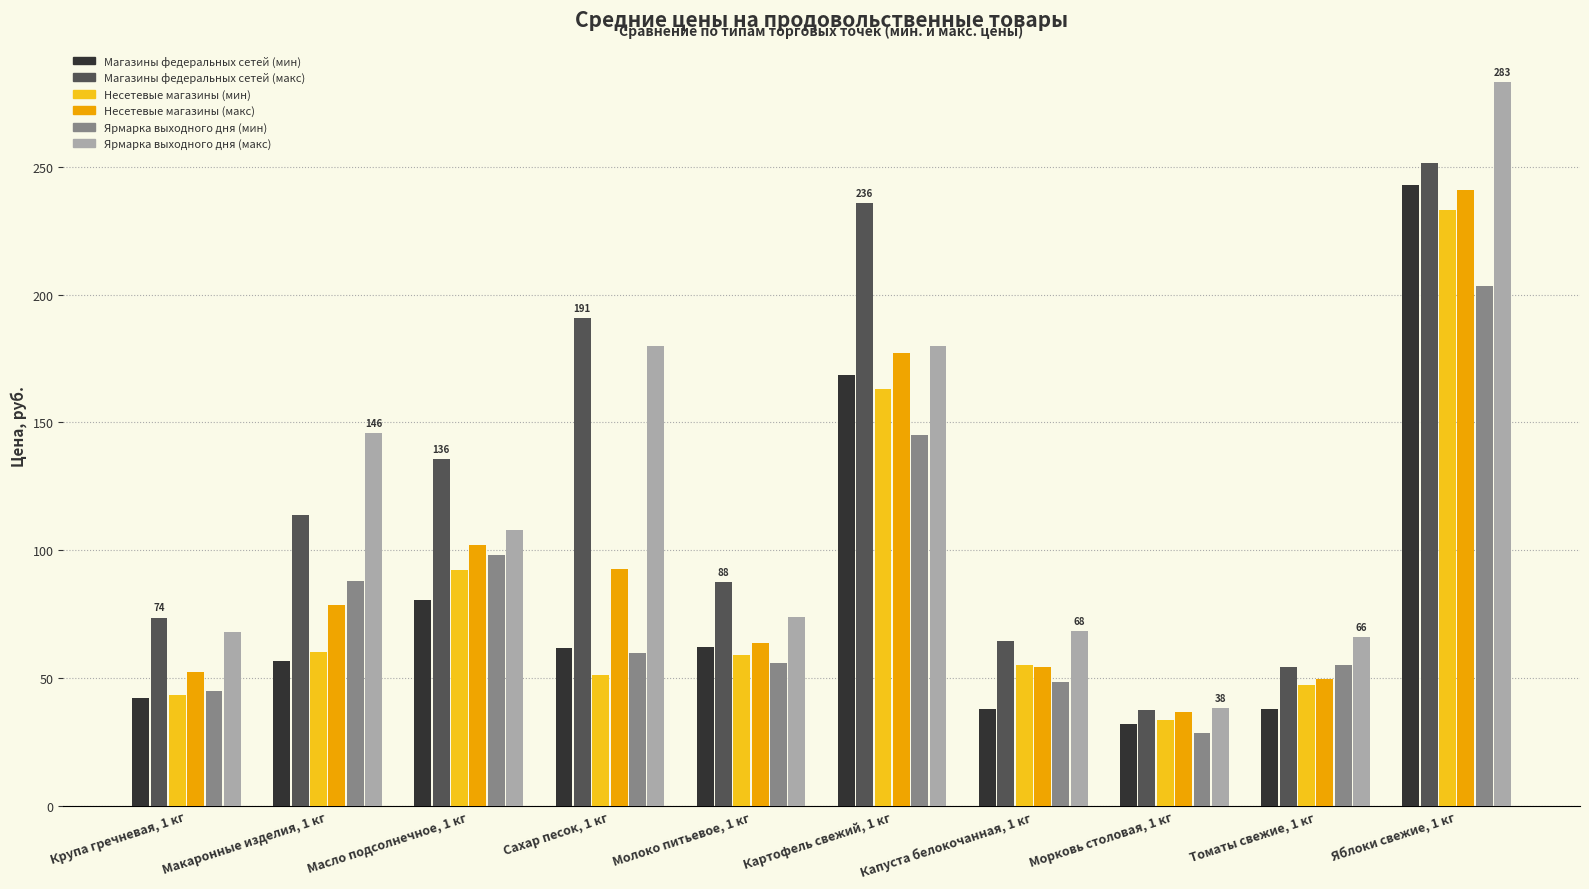

What are all the series names shown in the legend?

Магазины федеральных сетей (мин), Магазины федеральных сетей (макс), Несетевые магазины (мин), Несетевые магазины (макс), Ярмарка выходного дня (мин), Ярмарка выходного дня (макс)